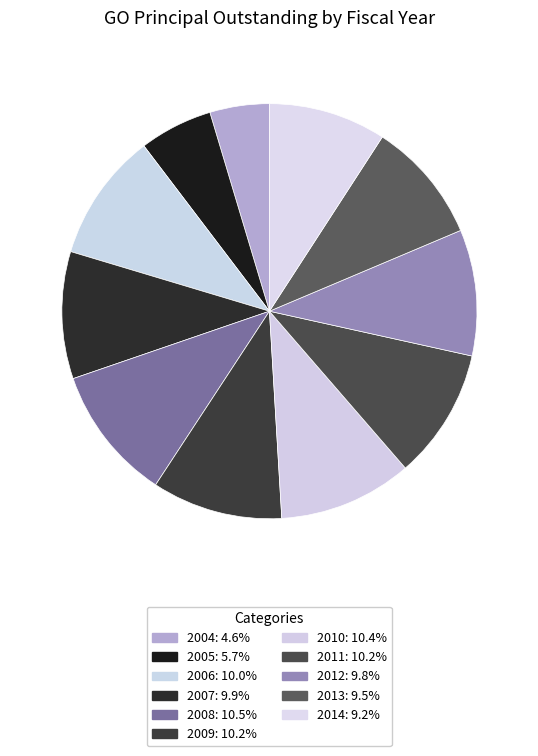

Count the number of slices in the pie.

11